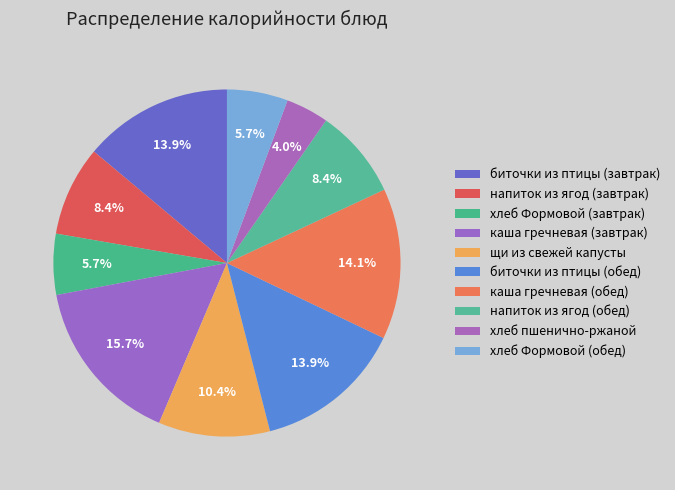

True or false: хлеб Формовой (обед) accounts for 6% of the total.

True